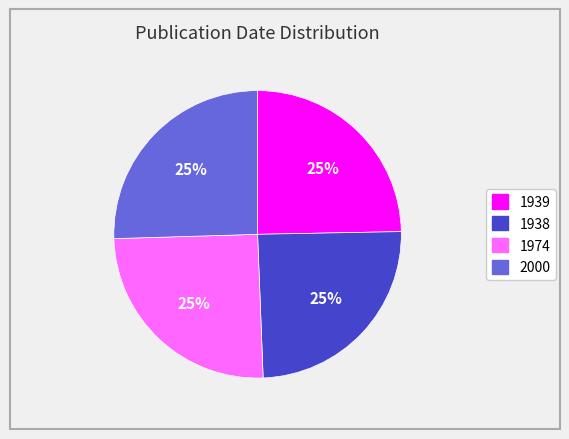

True or false: 1974 accounts for 37% of the total.

False